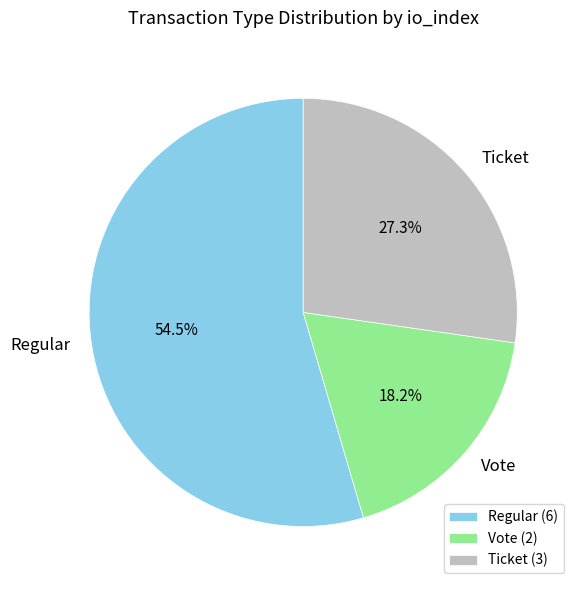

How many segments does this pie chart have?

3